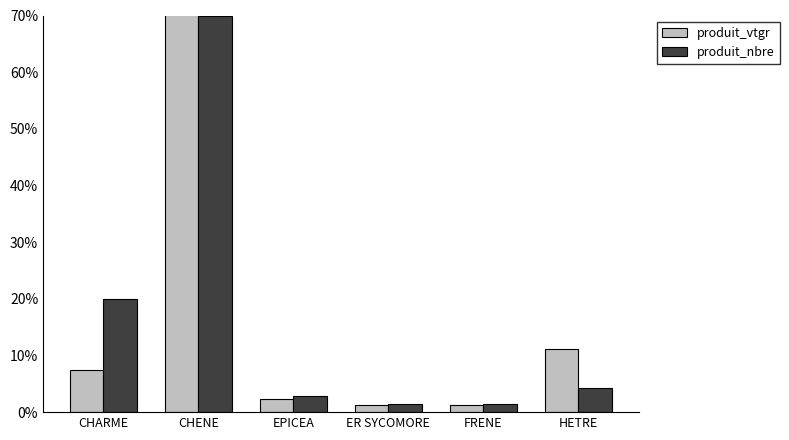

What is the value of the produit_vtgr bar at the 2nd from the left?

0.8